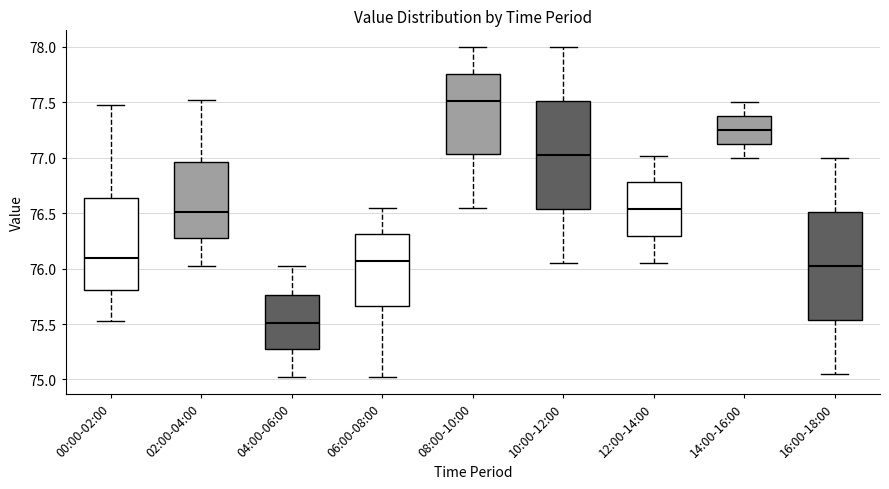

Reading left to right, transcribe this box plot: for each box, give where its median line is, the range the box spans, and where its two whiskers end, as read against the y-axis. The values are not printed on the chart, so give them approximately, as read against the axis.

00:00-02:00: median 76.10, box 75.80 to 76.65, whiskers 75.55 to 77.50
02:00-04:00: median 76.50, box 76.25 to 76.95, whiskers 76.00 to 77.50
04:00-06:00: median 75.50, box 75.25 to 75.75, whiskers 75.00 to 76.00
06:00-08:00: median 76.05, box 75.65 to 76.30, whiskers 75.00 to 76.55
08:00-10:00: median 77.50, box 77.05 to 77.75, whiskers 76.55 to 78.00
10:00-12:00: median 77.05, box 76.55 to 77.50, whiskers 76.05 to 78.00
12:00-14:00: median 76.55, box 76.30 to 76.80, whiskers 76.05 to 77.00
14:00-16:00: median 77.25, box 77.10 to 77.40, whiskers 77.00 to 77.50
16:00-18:00: median 76.05, box 75.55 to 76.50, whiskers 75.05 to 77.00